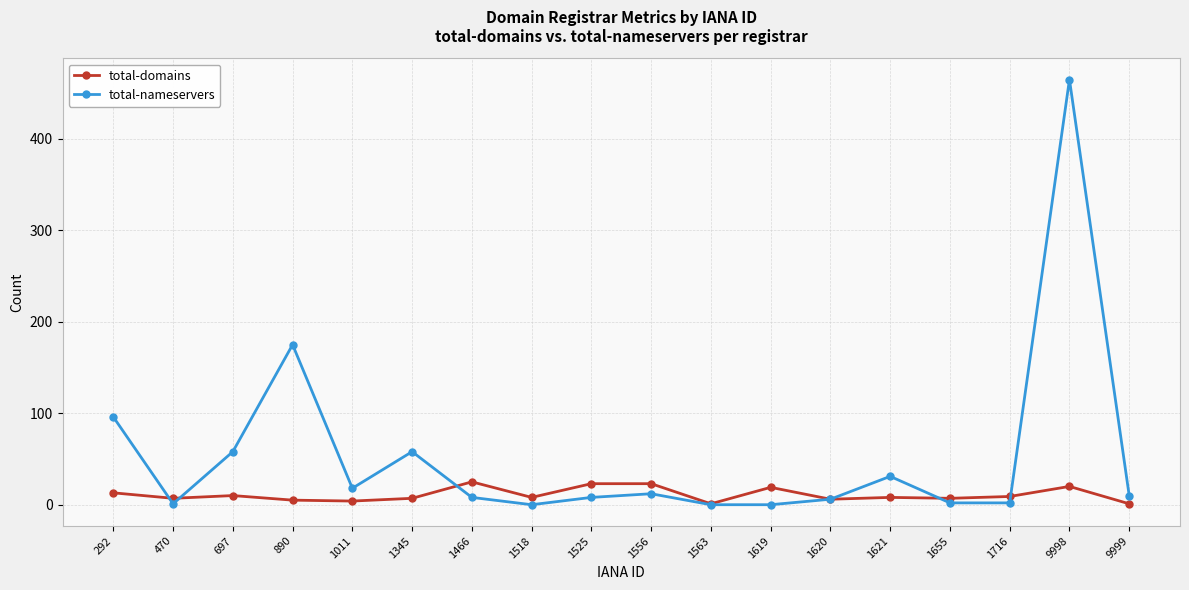

What is the total value across all series at 1619?

19